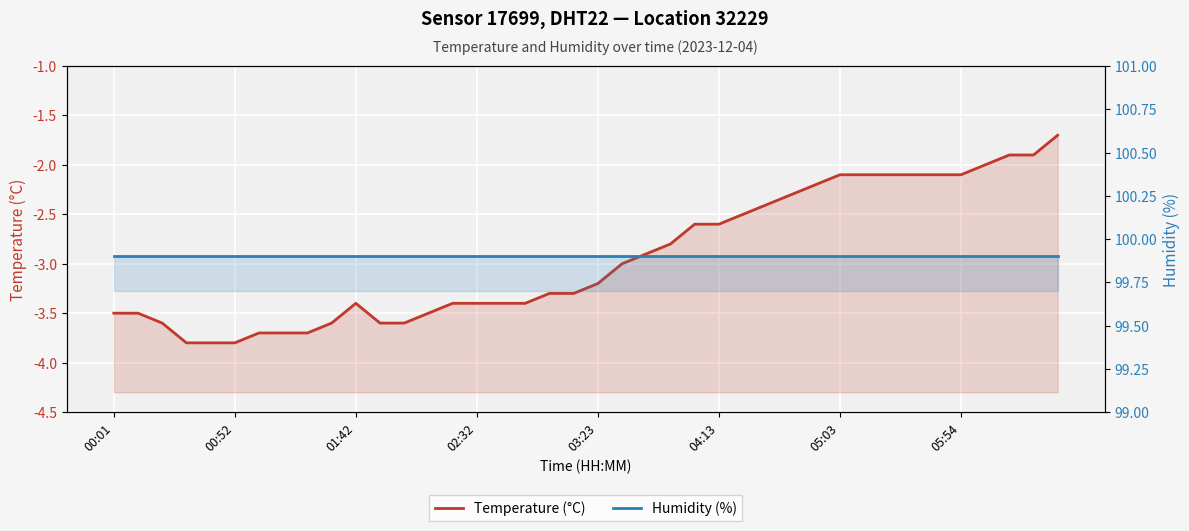

Which series has the largest total across all categories?

Humidity (%)